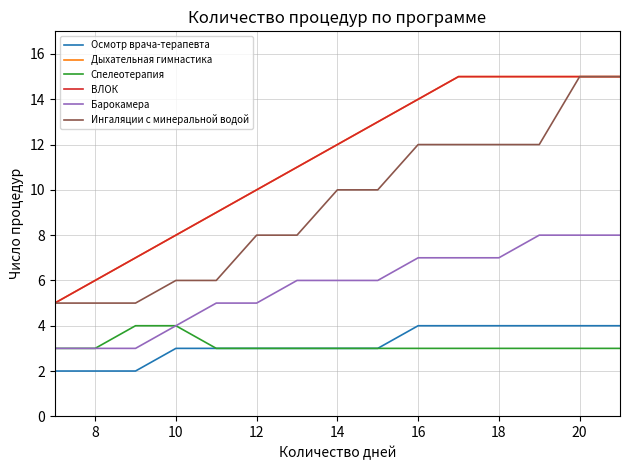

Does the chart have visible grid lines?

Yes